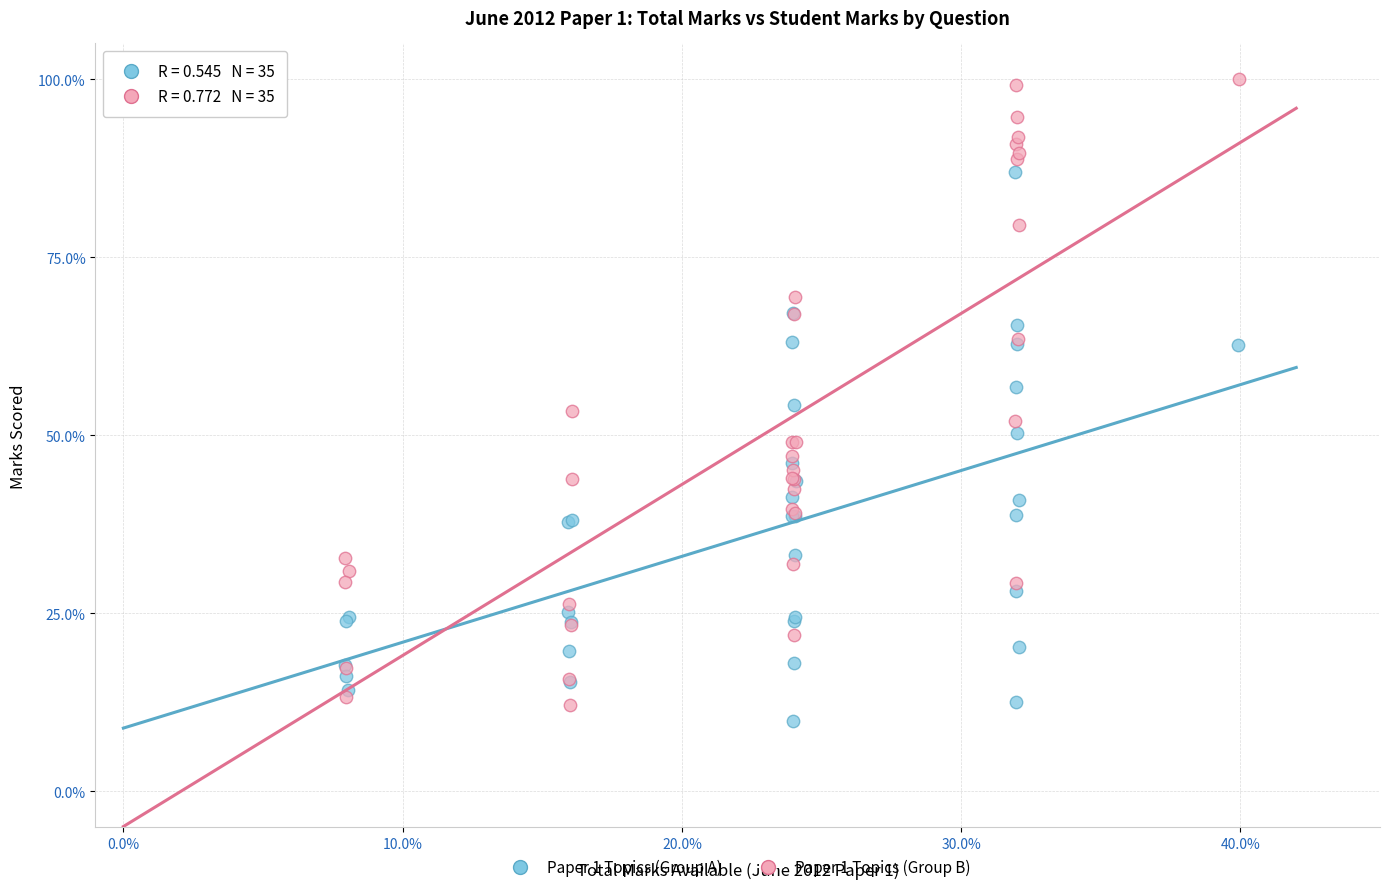

Which series has the widest spread of Y values?

Paper 1 Topics (Group B)